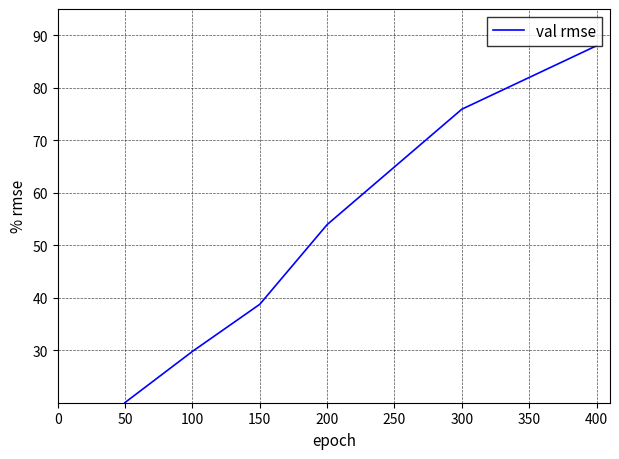

Does the chart display data point markers on the line(s)?

No